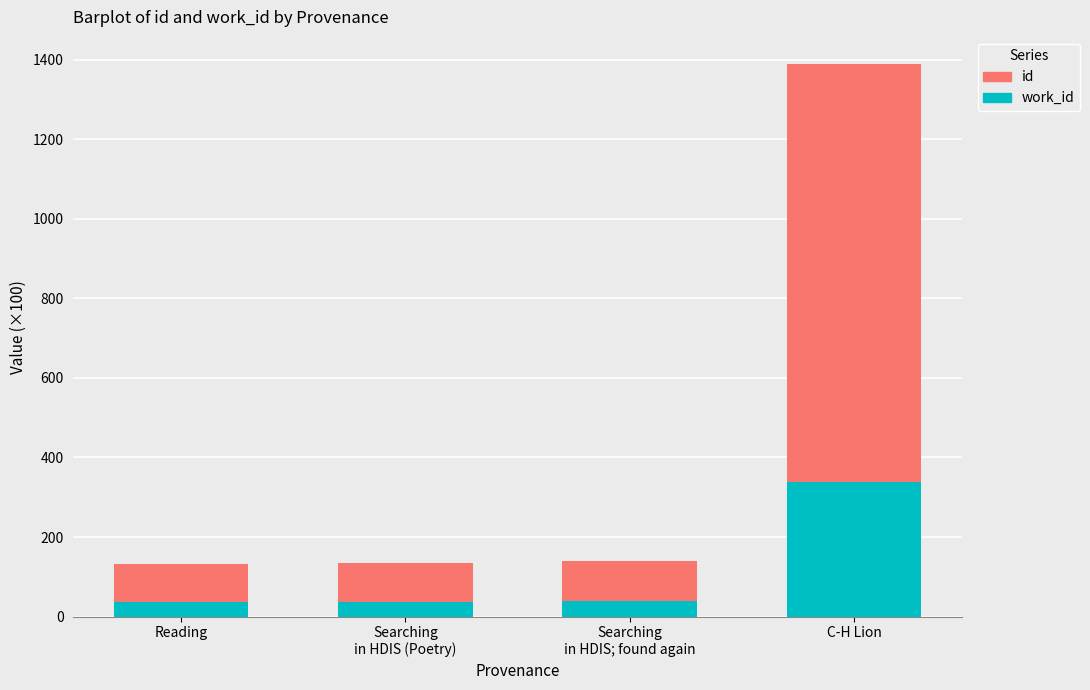

At which category is the sum across all series the highest?

C-H Lion